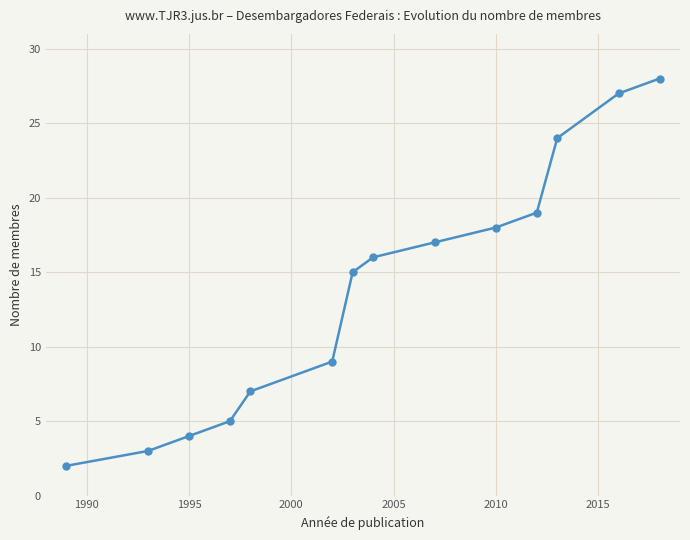

What is the sum of all values?

194